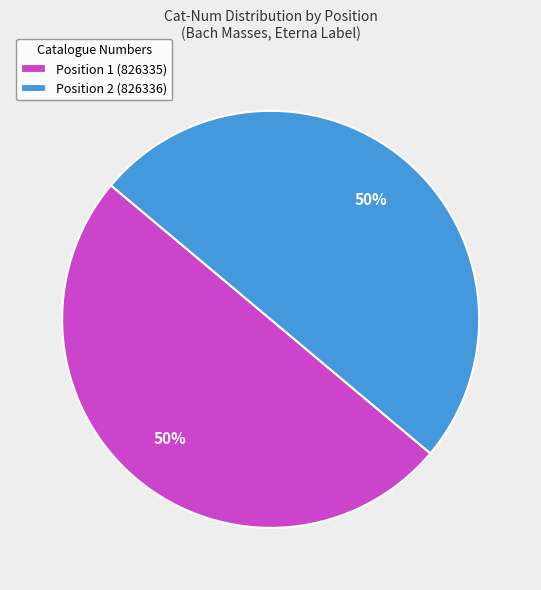

Is the sum of Position 2 (826336) and Position 1 (826335) greater than half?

Yes